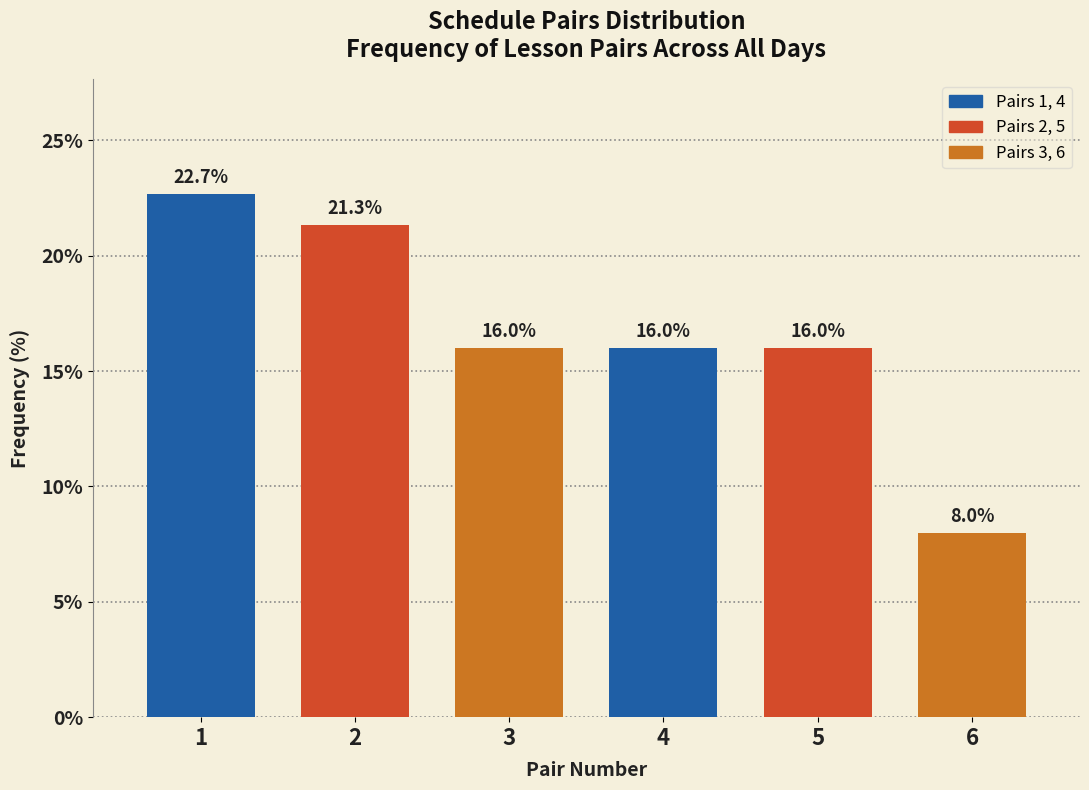

Reading left to right, list all the values displayed in this chart.

22.7	21.3	16.0	16.0	16.0	8.0